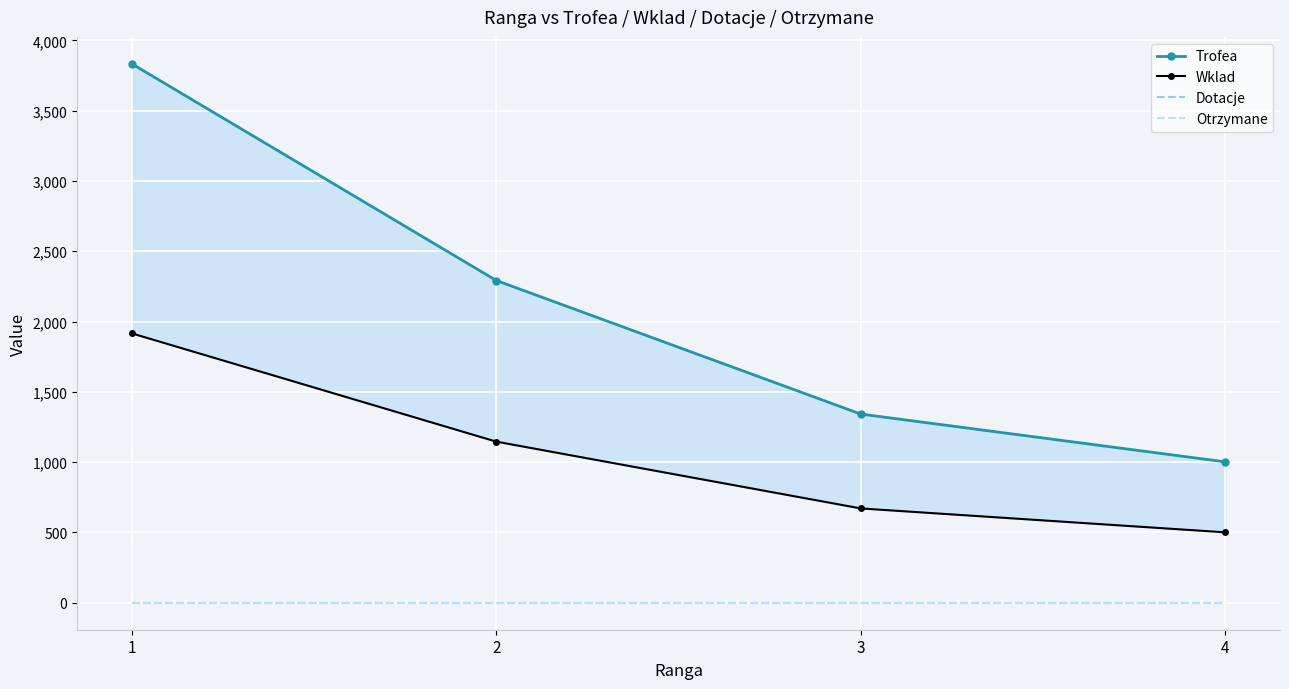

Reading left to right, transcribe all the data shown in this chart.

Trofea: 3833	2292	1342	1002
Wklad: 1916	1146	671	501
Dotacje: 0	0	0	0
Otrzymane: 0	0	0	0